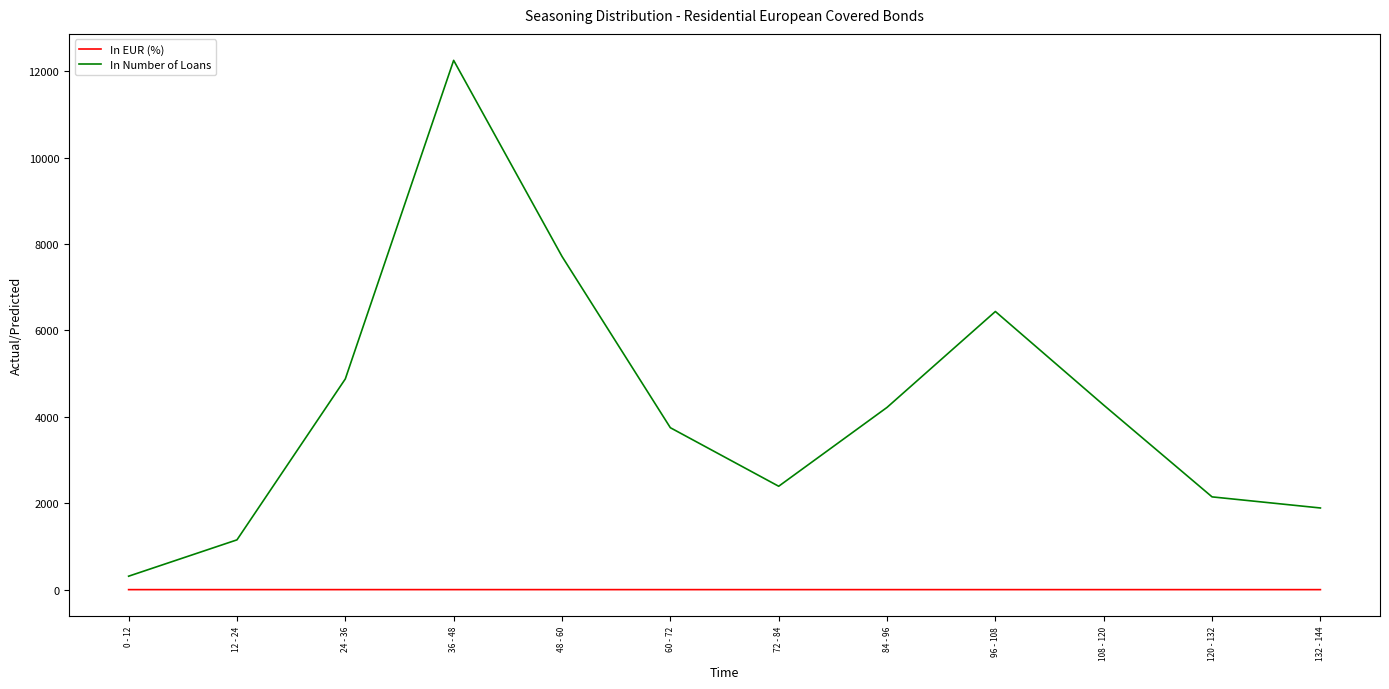

At which category does the chart reach its peak across all series?

36 - 48